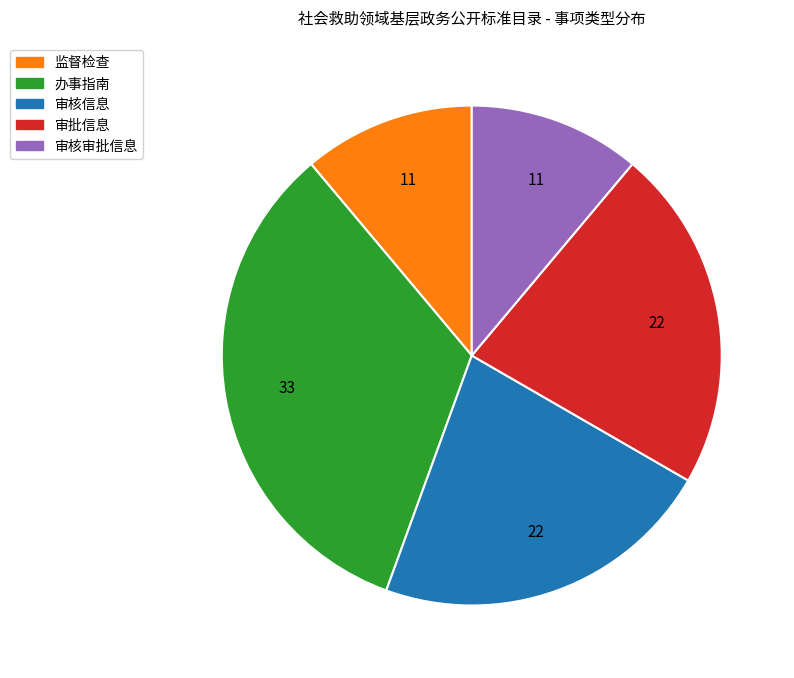

The 监督检查 slice represents 1% of the pie. True or false?

False